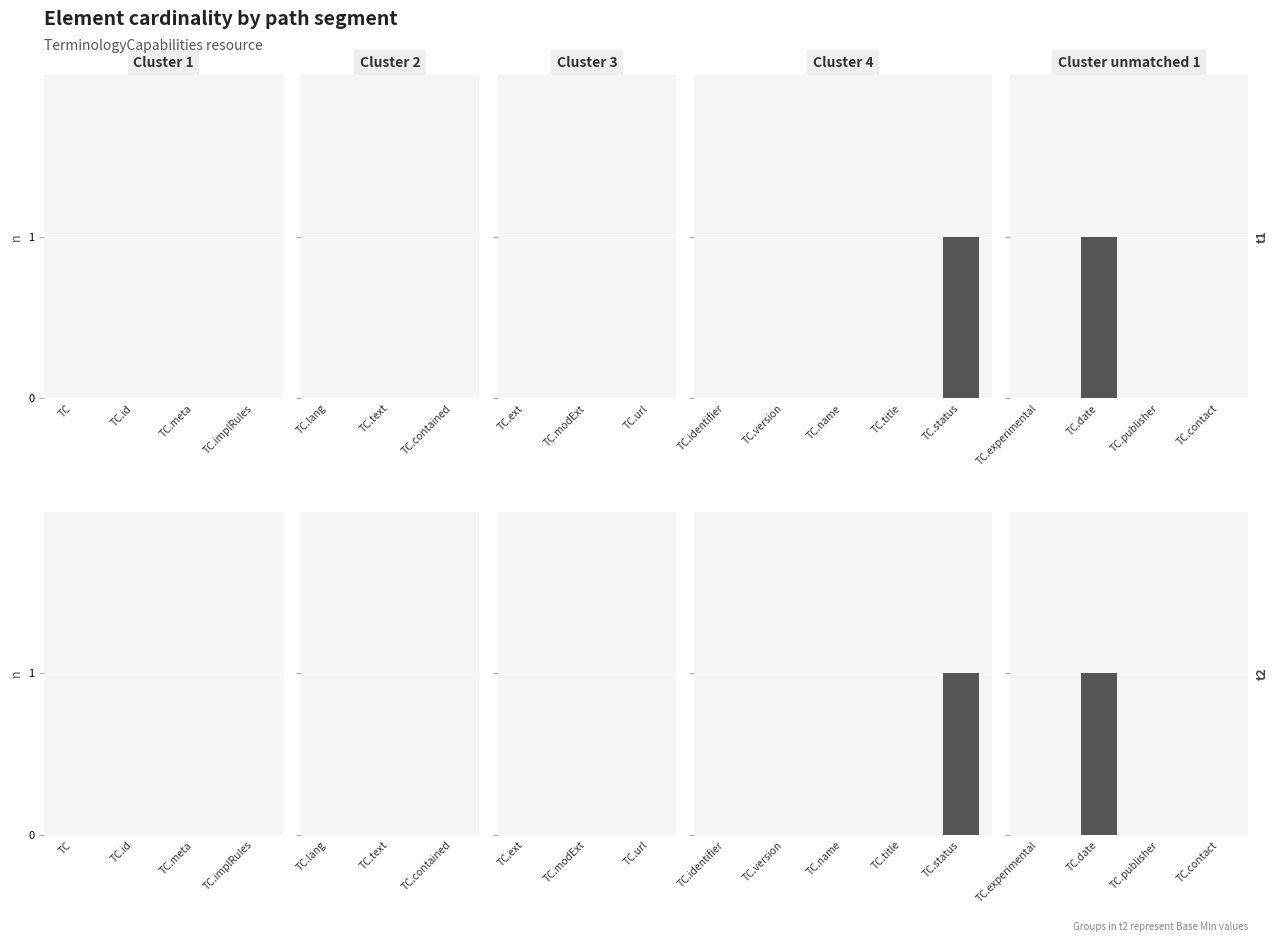

List the labels in order of Base Min value, smallest first.

TC.experimental, TC.publisher, TC.contact, TC.date